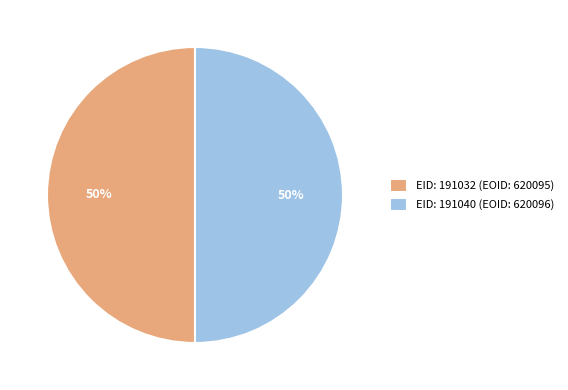

Combined, do EID: 191032 (EOID: 620095) and EID: 191040 (EOID: 620096) account for over 50%?

Yes